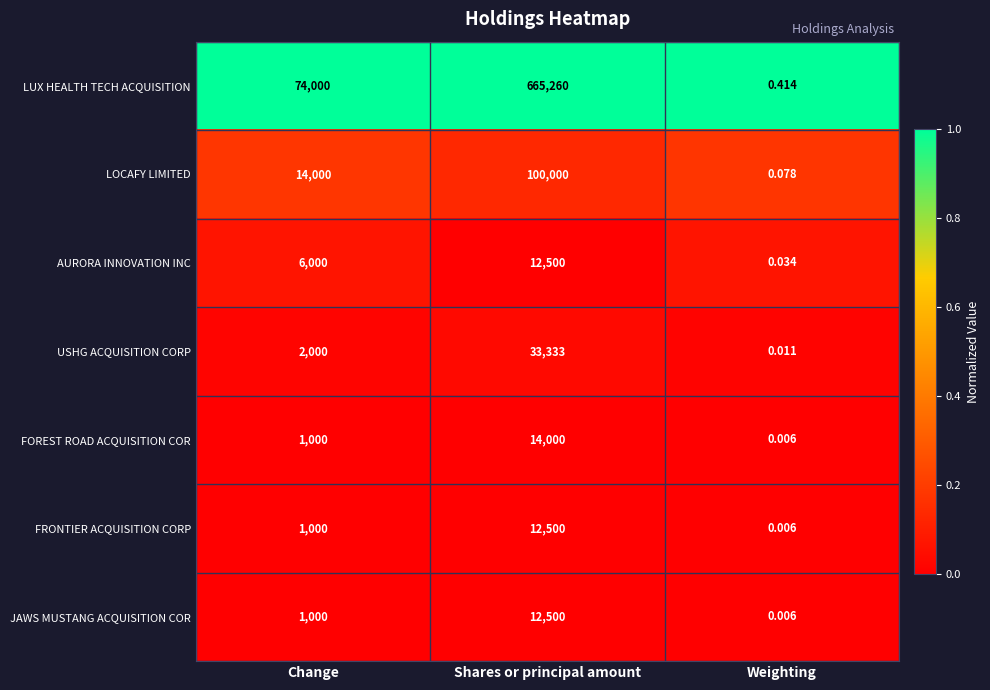

At which category is the sum across all series the highest?

Shares or principal amount